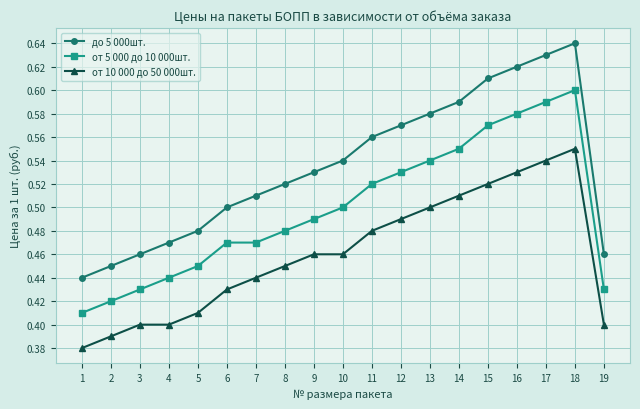

Which series has the widest spread of values?

до 5 000шт.